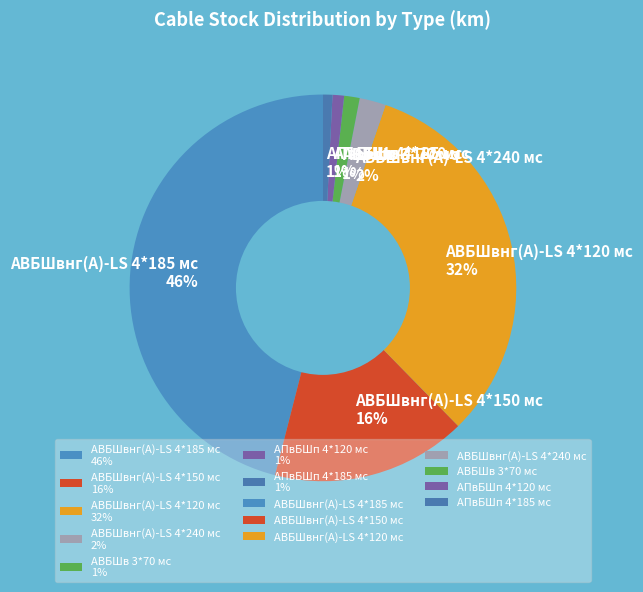

Do АВБШв 3*70 мс and АВБШвнг(А)-LS 4*240 мс together represent more than half of the pie?

No